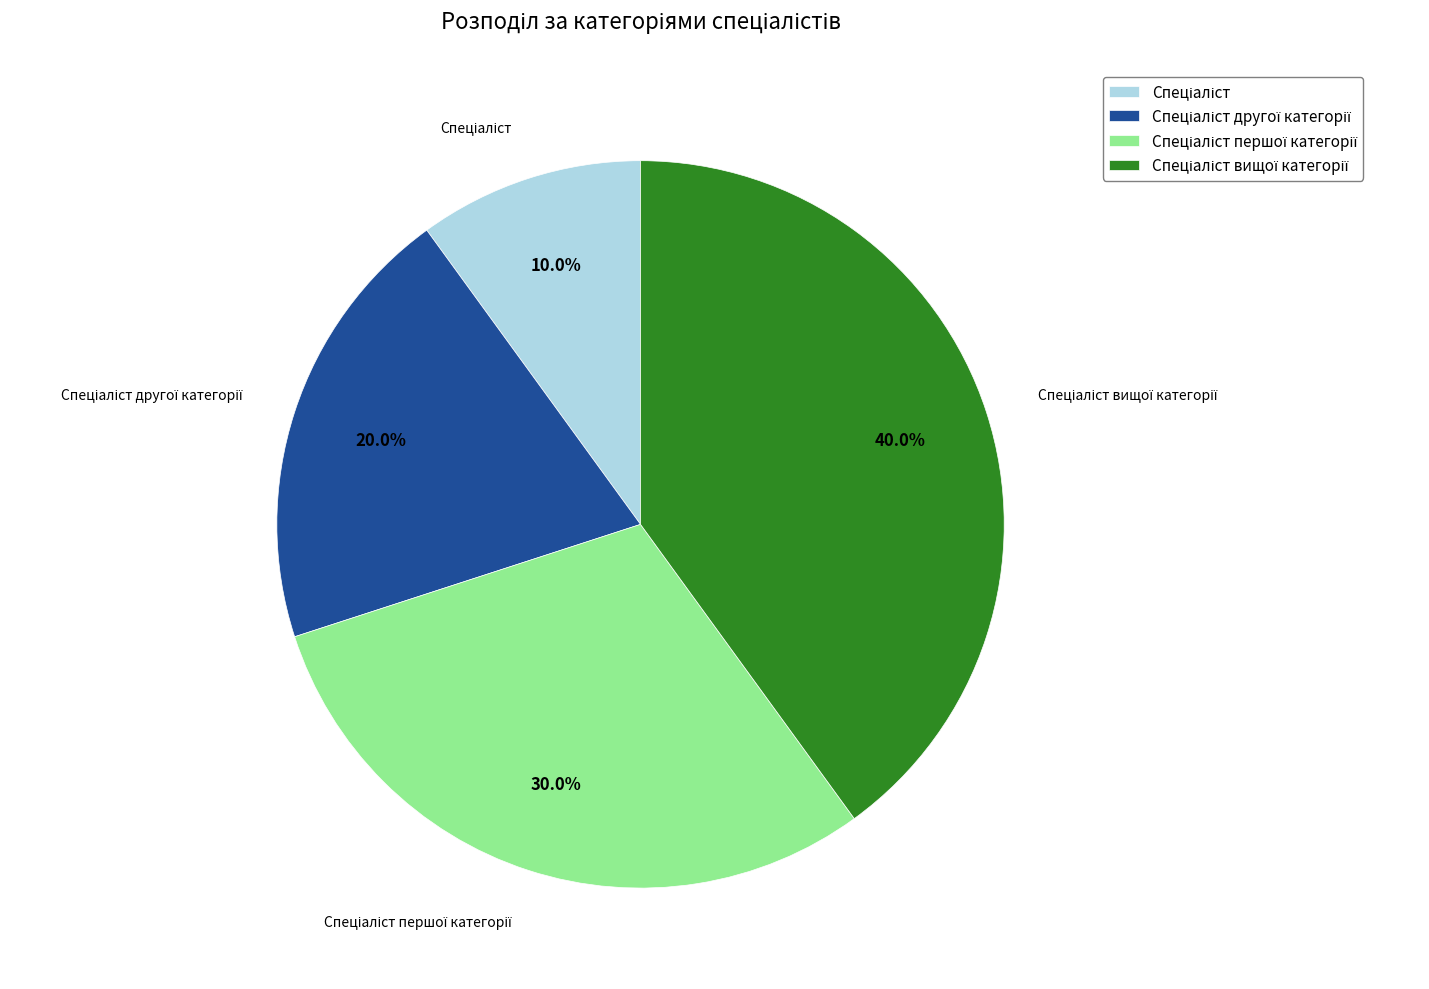

Is there a majority slice in this chart?

No